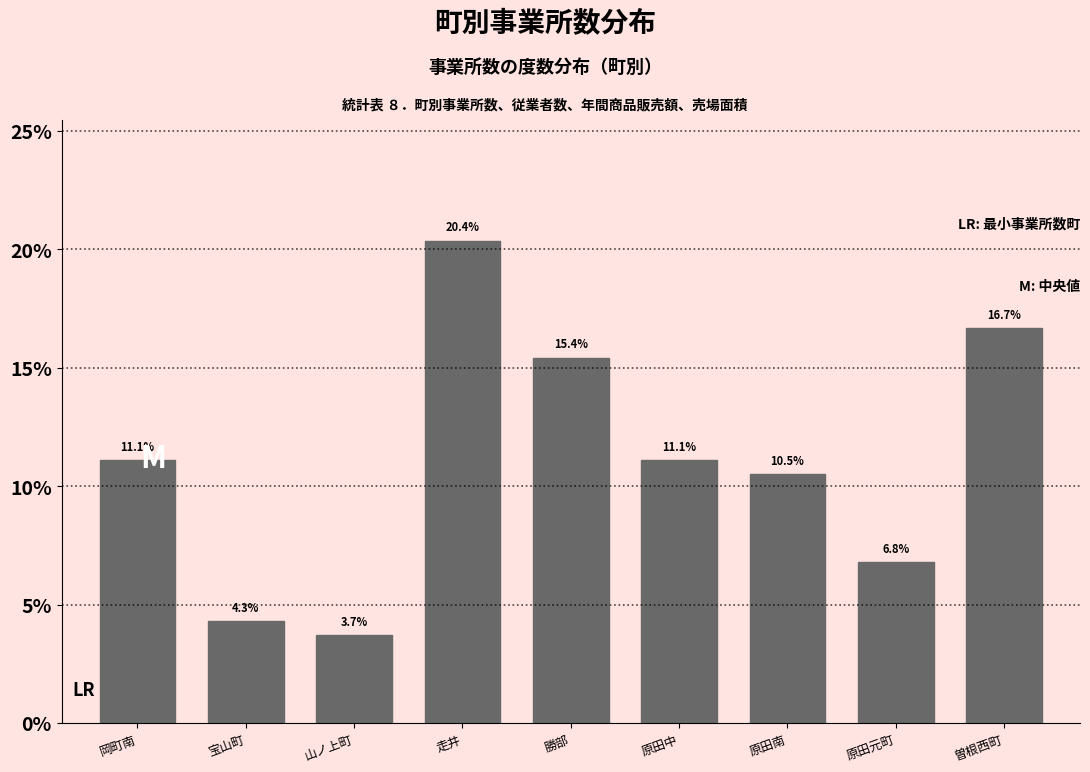

Reading right to left, what are all the values shown in this chart?

16.7	6.8	10.5	11.1	15.4	20.4	3.7	4.3	11.1